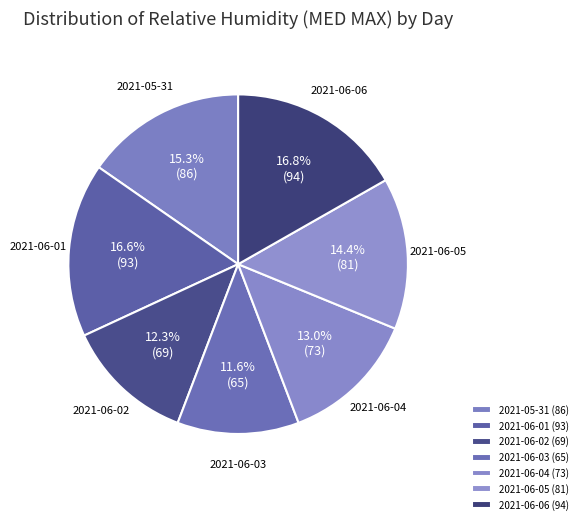

Is 2021-06-01 the majority of the pie?

No